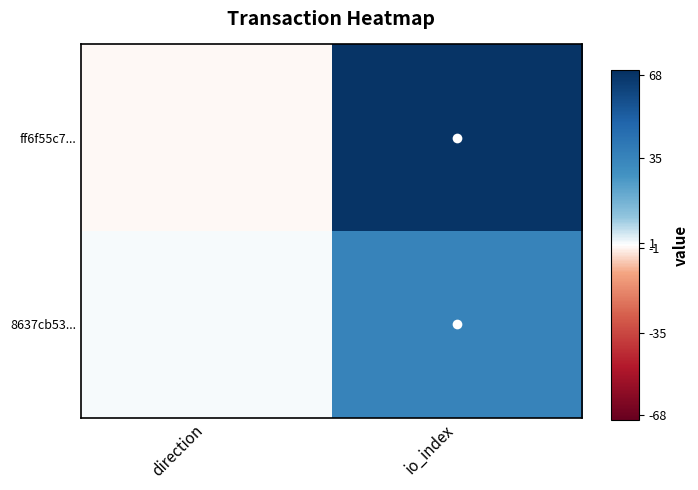

Reading left to right, extract all data points from this chart.

ff6f55c7...: direction=-1	io_index=68
8637cb53...: direction=1	io_index=35